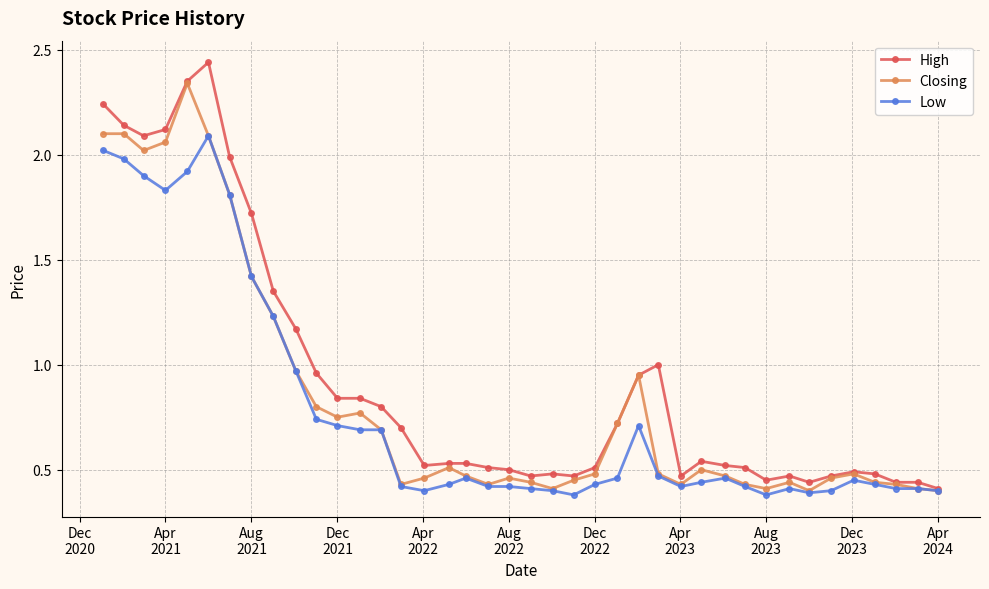

Count the number of categories in the chart.

40